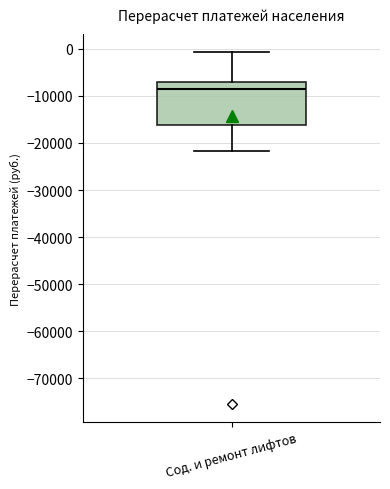

Where does the lower whisker of the box for Сод. и ремонт лифтов end on the y-axis? The values are not printed on the chart, so give them approximately, as read against the axis.

-22000